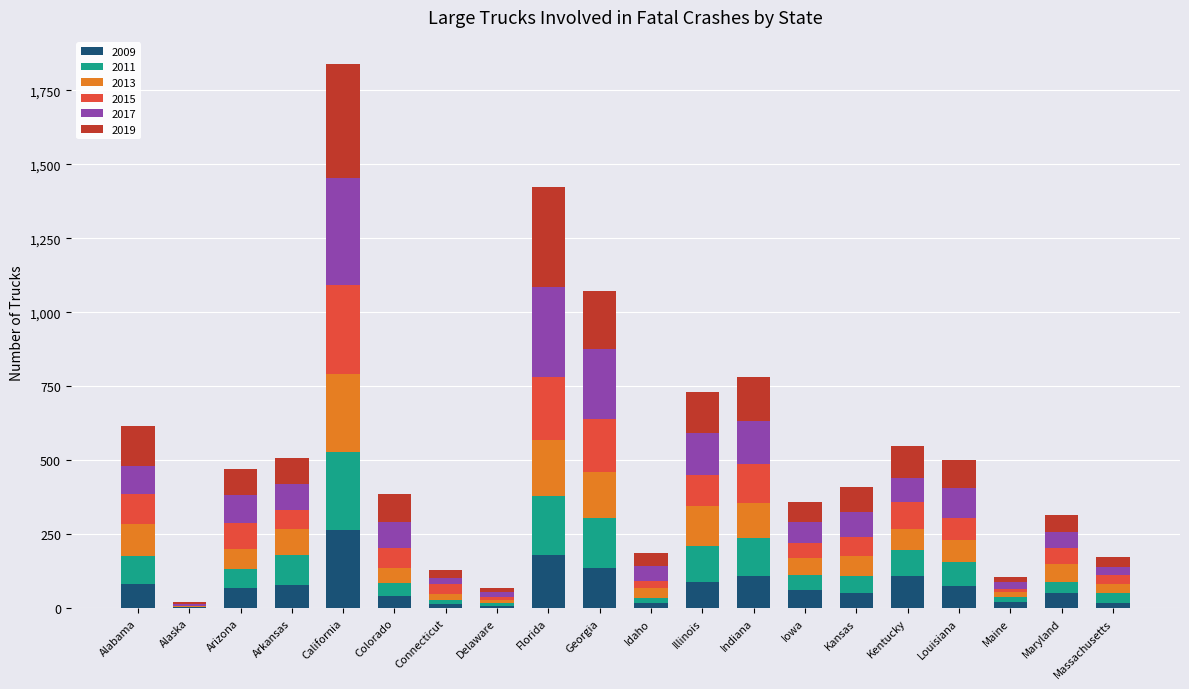

True or false: 2009 has a value of 67 at Arizona.

True